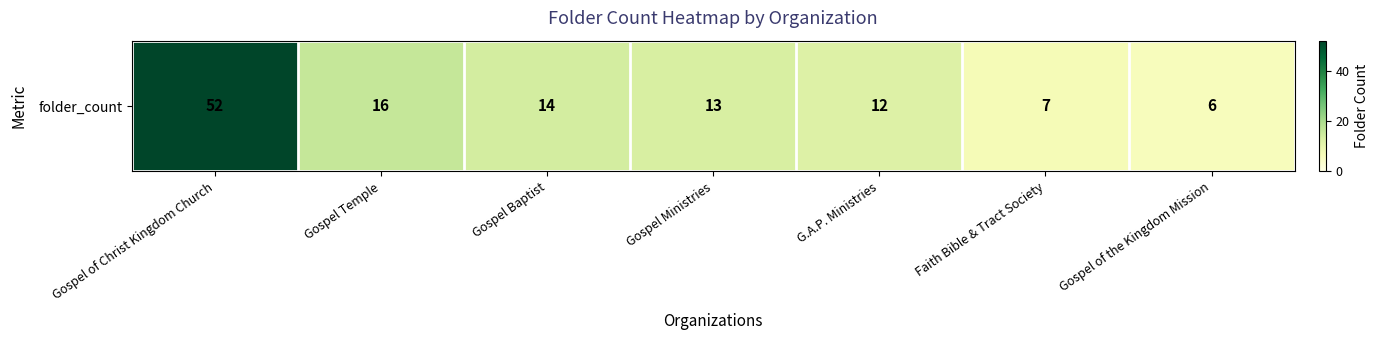

Reading right to left, transcribe all the data shown in this chart.

6	7	12	13	14	16	52